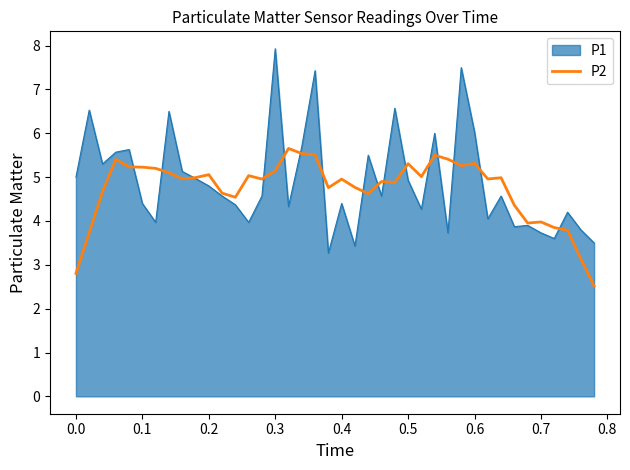

Which series has the largest range (max minus min)?

P1